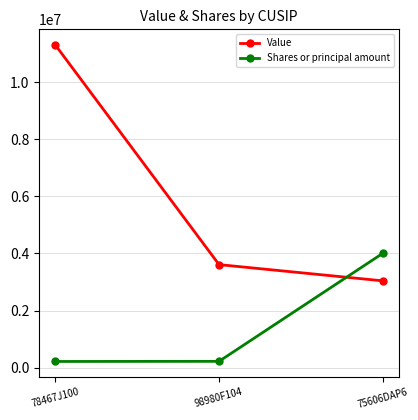

Rank the series by their average value, from highest to lowest.

Value, Shares or principal amount